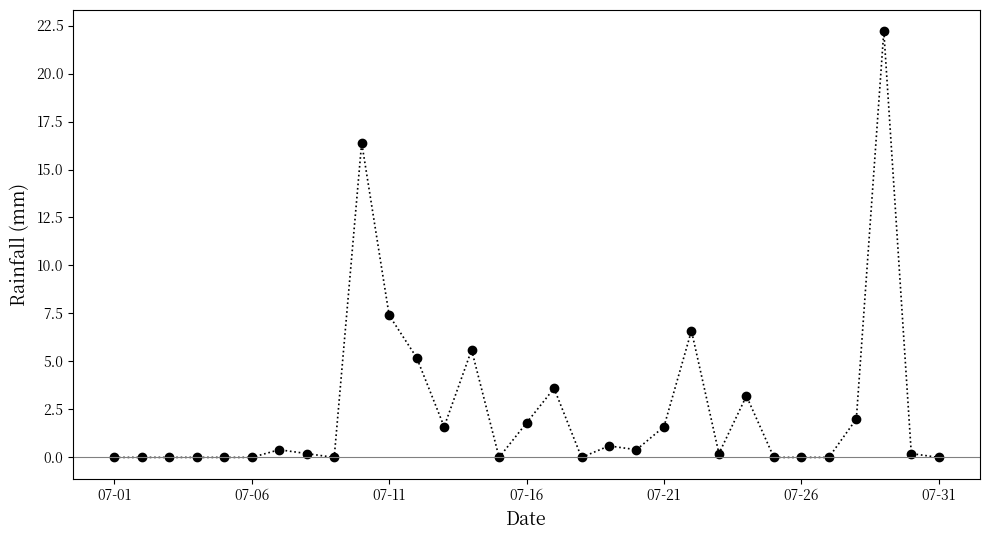

What is the value of the 21st point from the left?

1.6